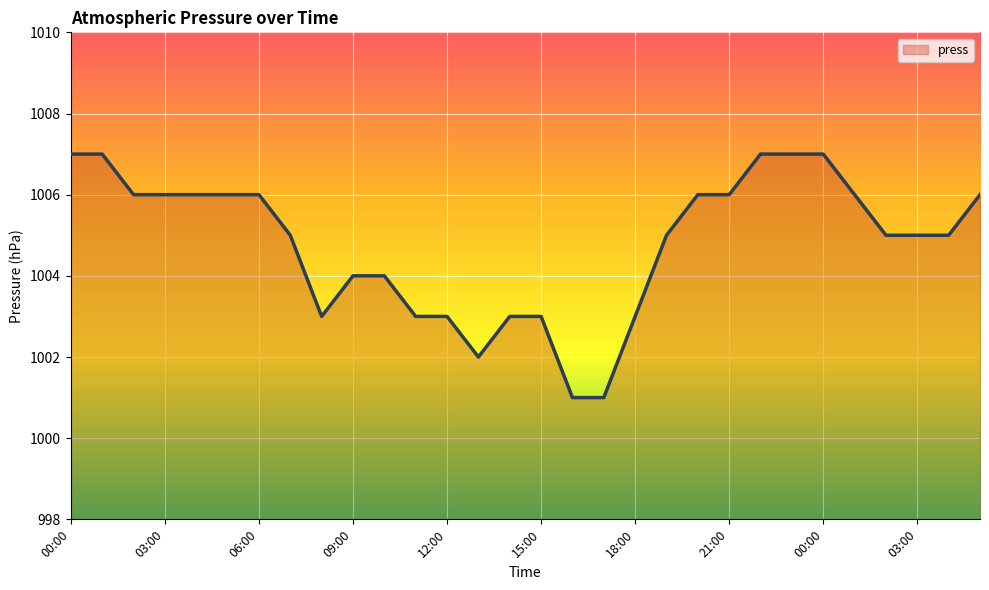

What is the minimum value shown in the chart?

1001